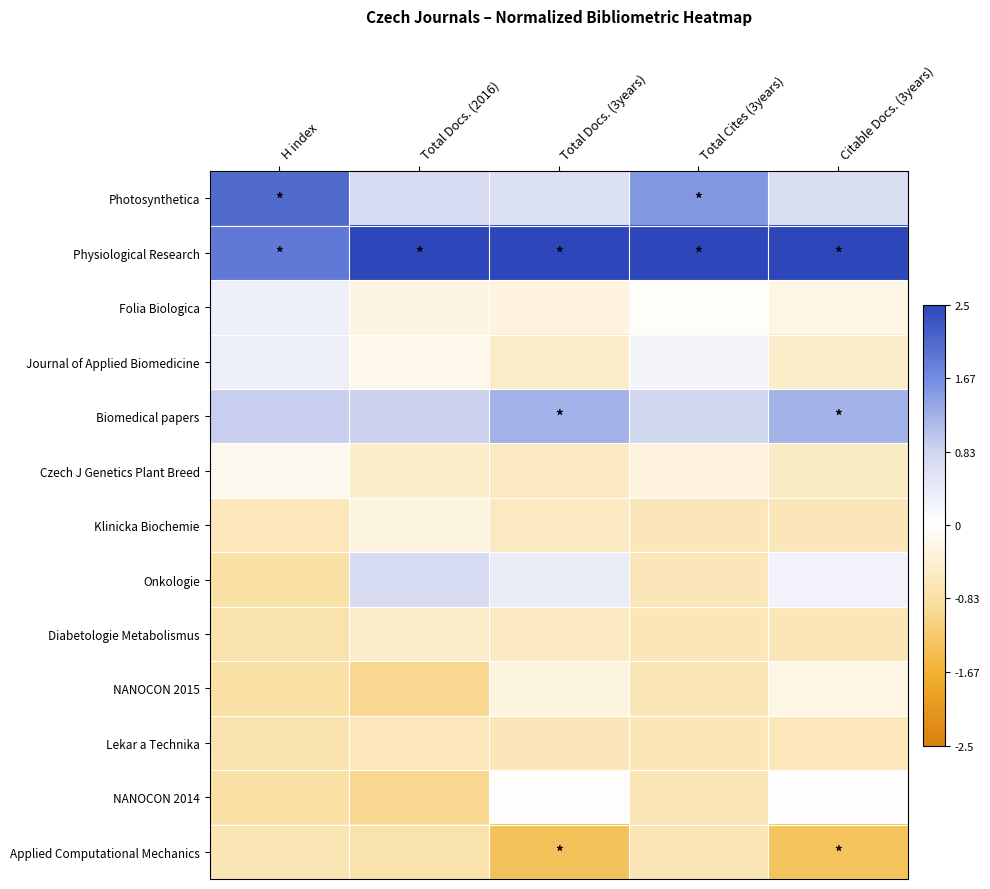

What is the spread (max minus min) of values at Citable Docs. (3years)?

4.1